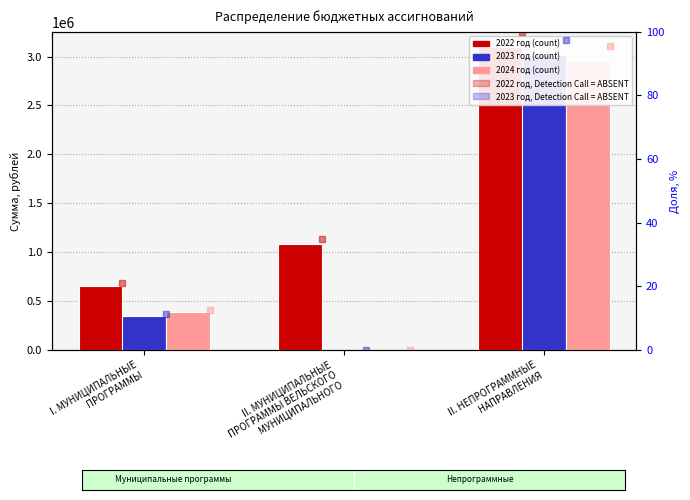

At which category does the chart reach its minimum across all series?

II. МУНИЦИПАЛЬНЫЕ
ПРОГРАММЫ ВЕЛЬСКОГО
МУНИЦИПАЛЬНОГО